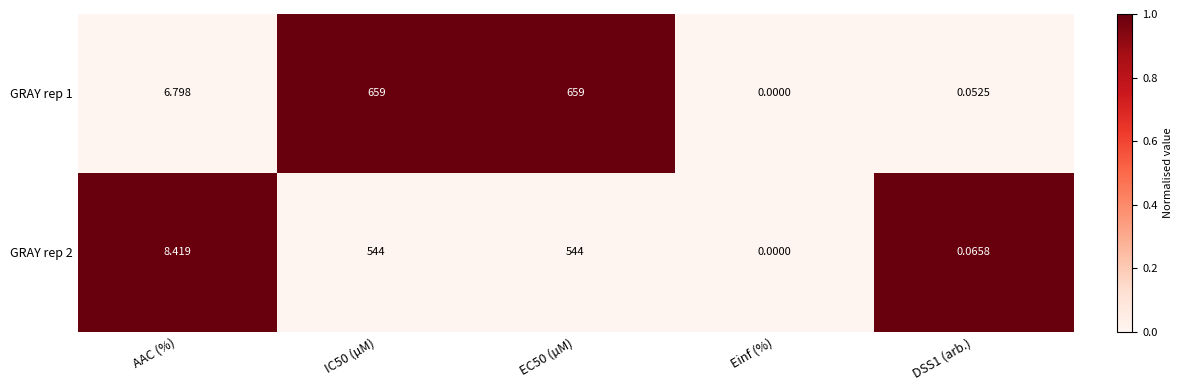

Which series has the widest spread of values?

GRAY rep 1